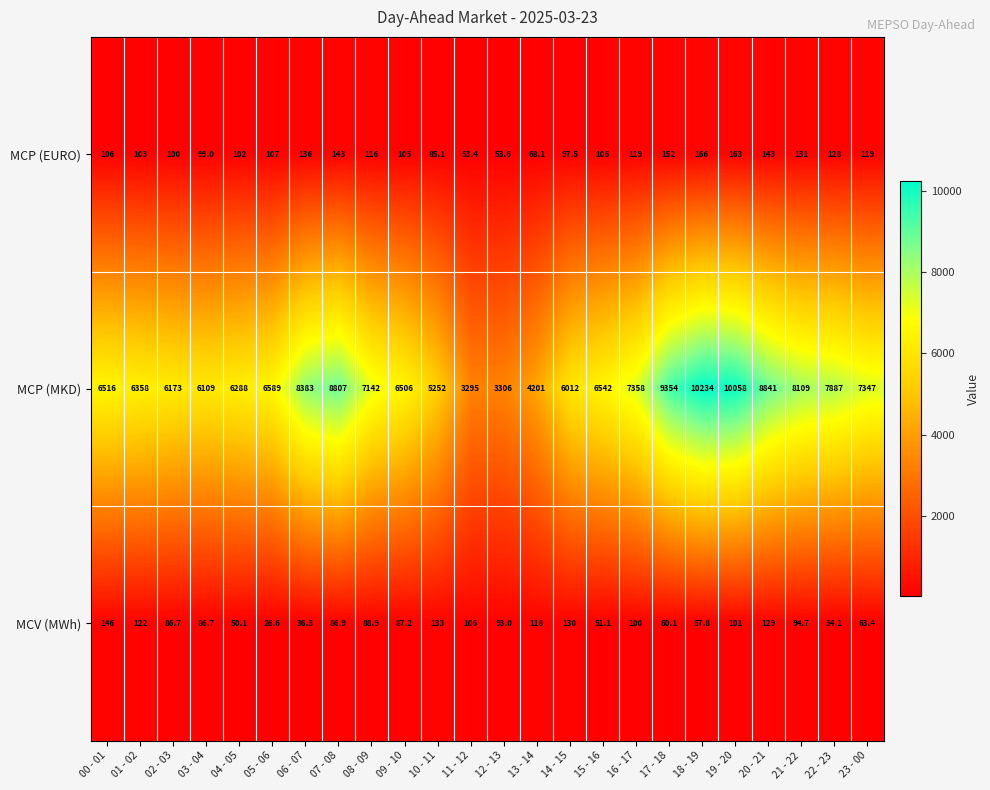

Which series has the widest spread of values?

MCP (MKD)